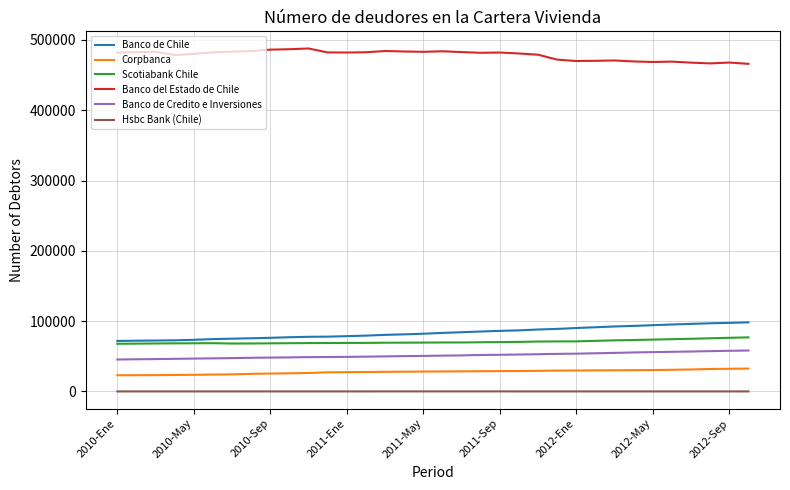

How many lines are shown in the chart?

6